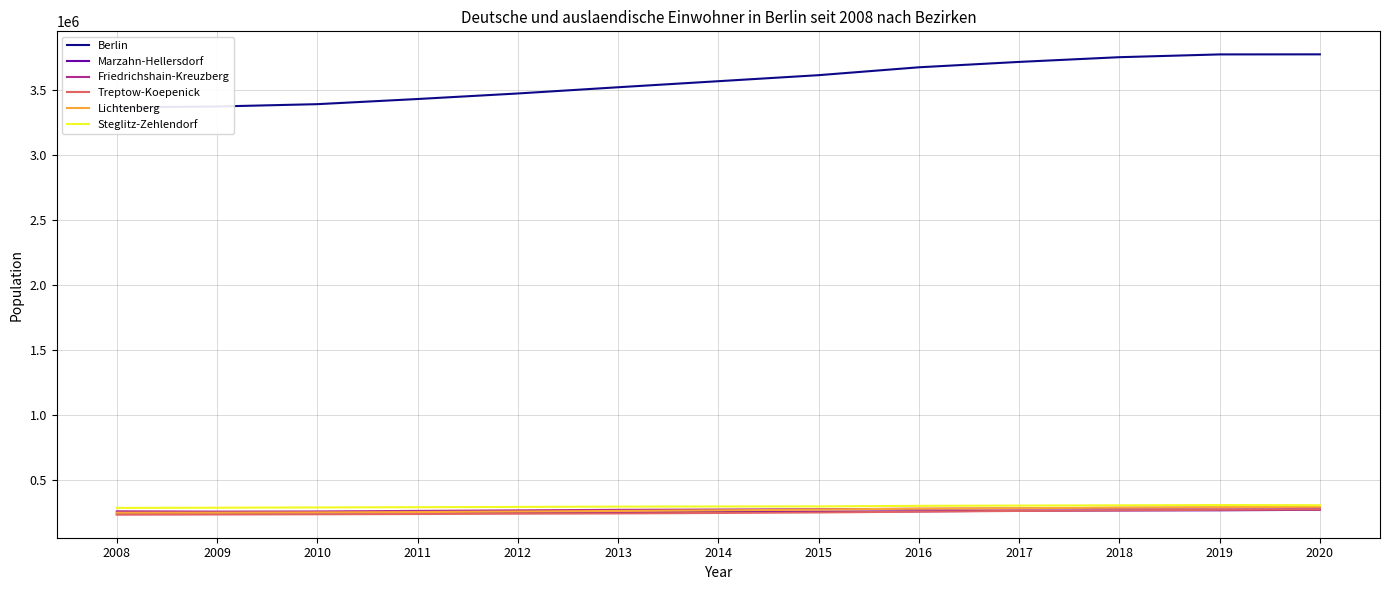

Is the value of Treptow-Koepenick at 2013 greater than the value of Lichtenberg at 2015?

No